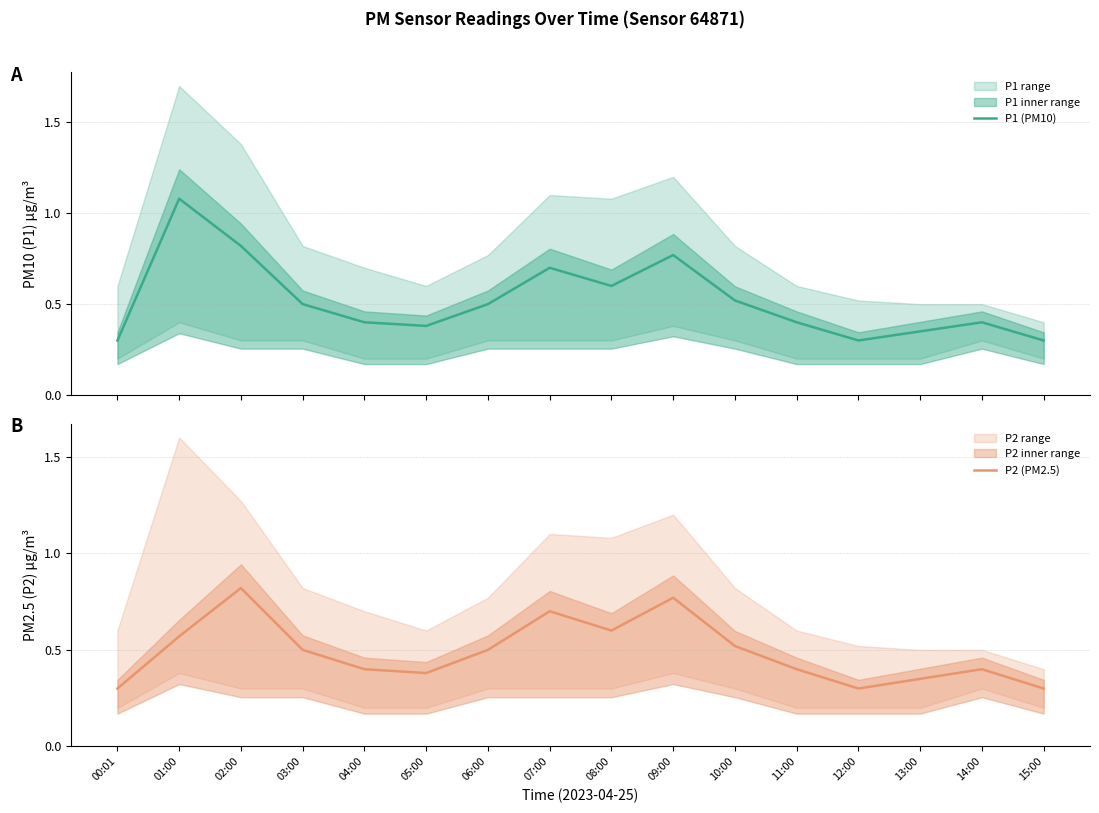

Reading right to left, extract all data points from this chart.

P1 (PM10): 0.3	0.4	0.3	0.3	0.4	0.5	0.8	0.6	0.7	0.5	0.4	0.4	0.5	0.8	1.1	0.3
P2 (PM2.5): 0.3	0.4	0.3	0.3	0.4	0.5	0.8	0.6	0.7	0.5	0.4	0.4	0.5	0.8	0.6	0.3